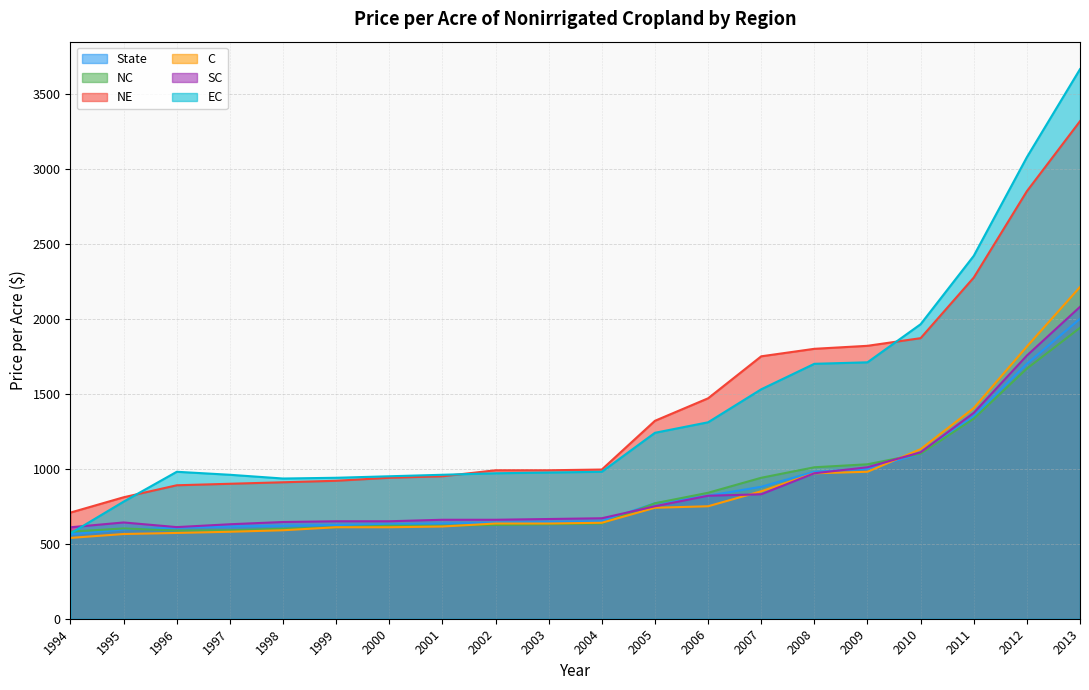

What is the difference between the second highest and minimum values in the C series?

1276